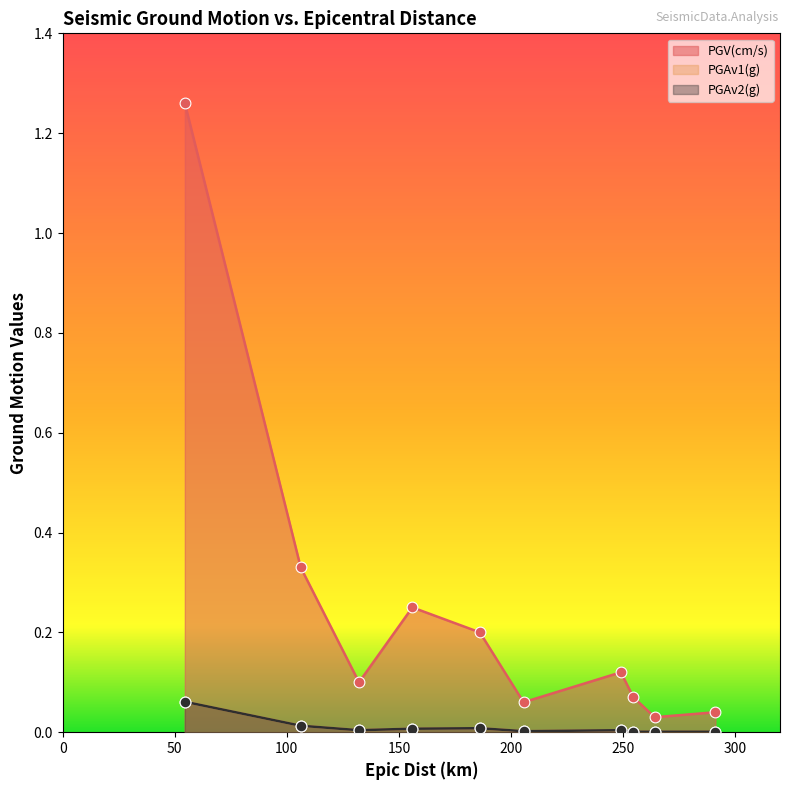

At which category is the sum across all series the highest?

54.5